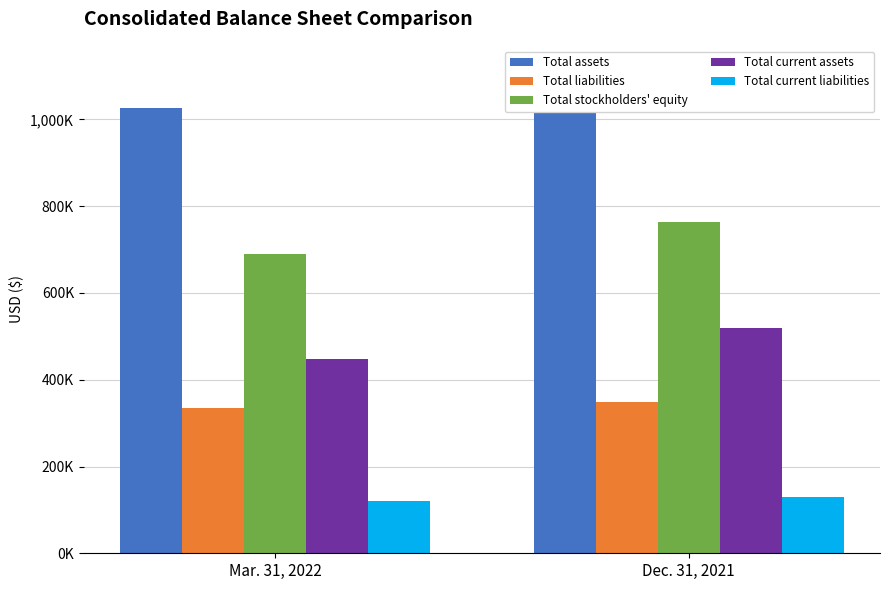

At Dec. 31, 2021, list the series in order from smallest to largest.

Total current liabilities, Total liabilities, Total current assets, Total stockholders' equity, Total assets